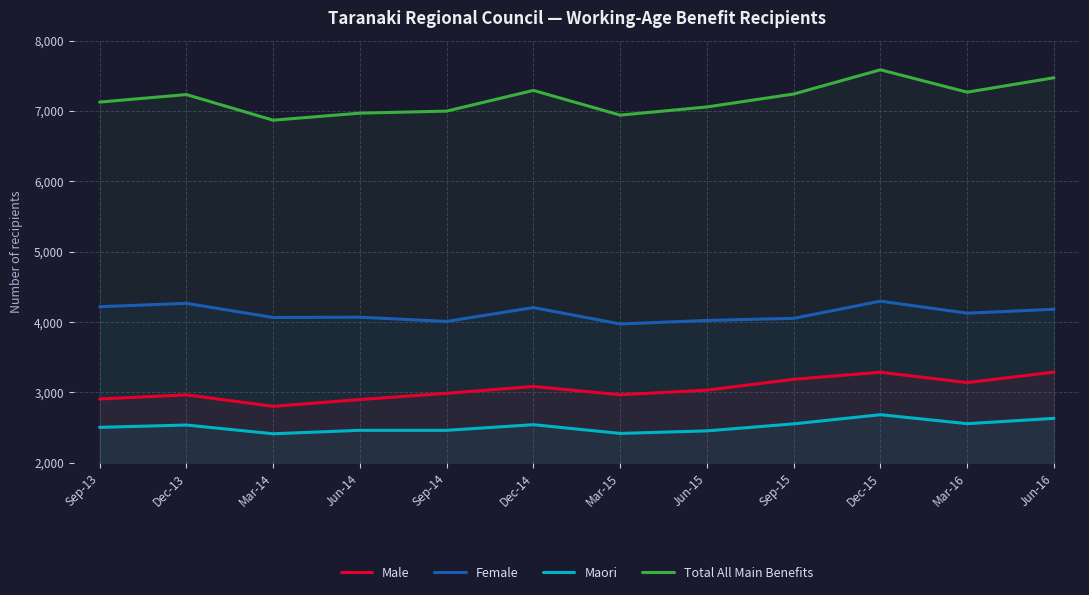

Which series has the largest total across all categories?

Total All Main Benefits